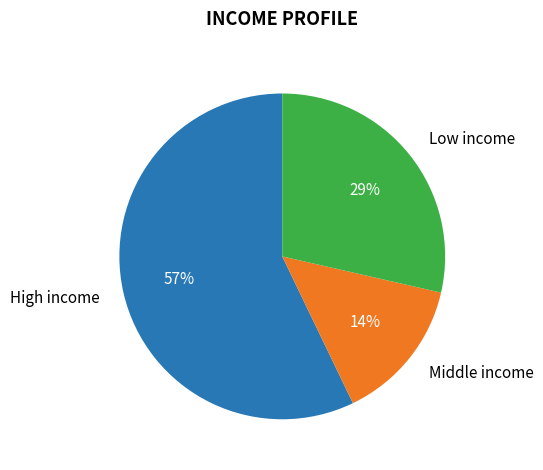

What percentage is the Low income slice, to the nearest percent?

29%